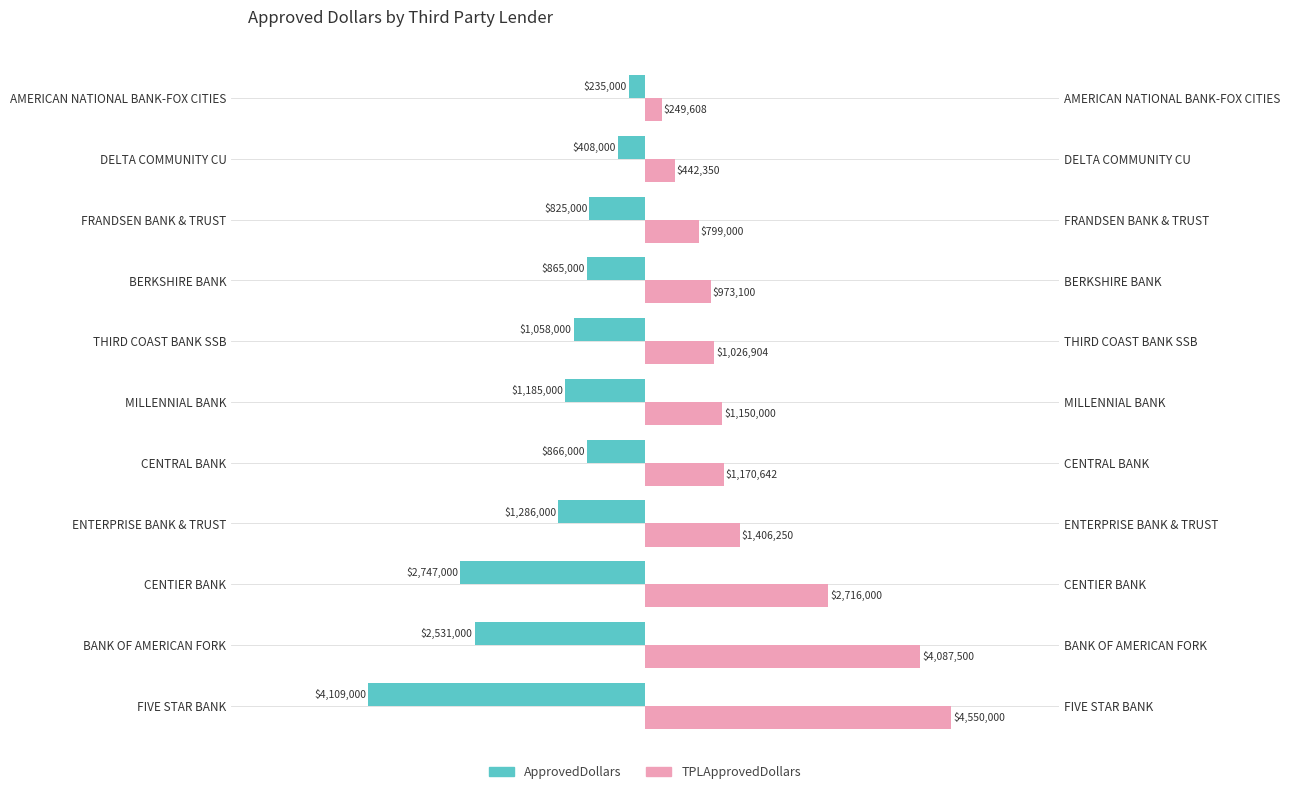

Rank the series by their maximum value, from lowest to highest.

ApprovedDollars, TPLApprovedDollars